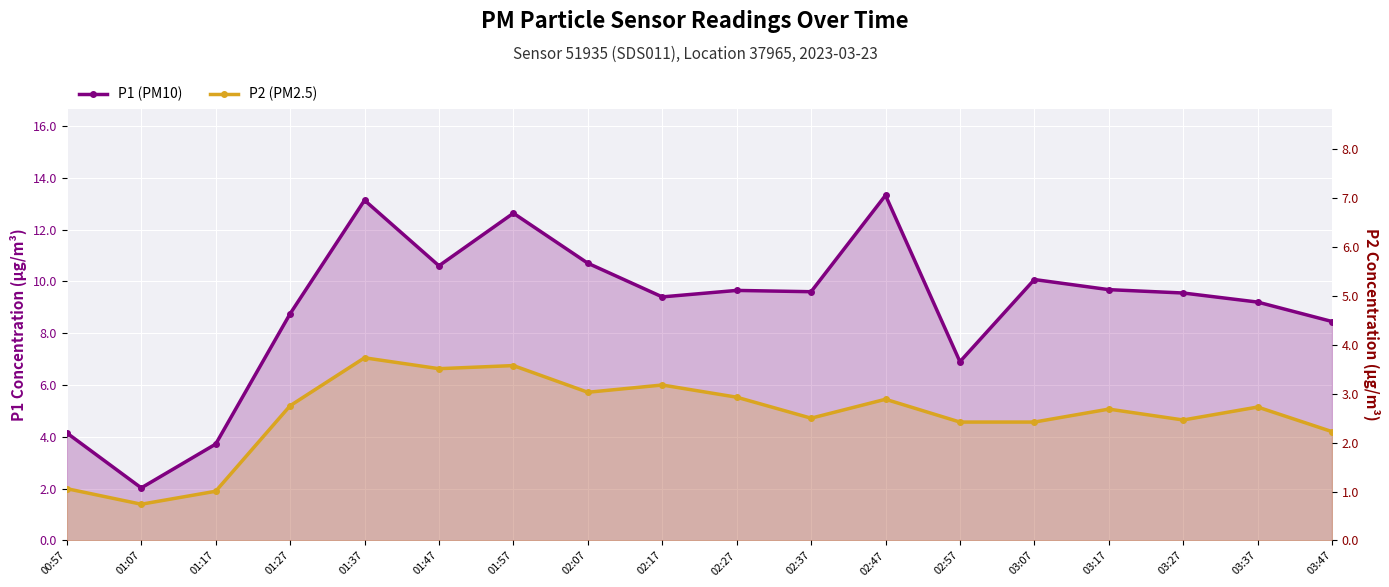

List the labels in order of P2 (PM2.5) value, smallest first.

01:07, 01:17, 00:57, 03:47, 02:57, 03:07, 03:27, 02:37, 03:17, 03:37, 01:27, 02:47, 02:27, 02:07, 02:17, 01:47, 01:57, 01:37